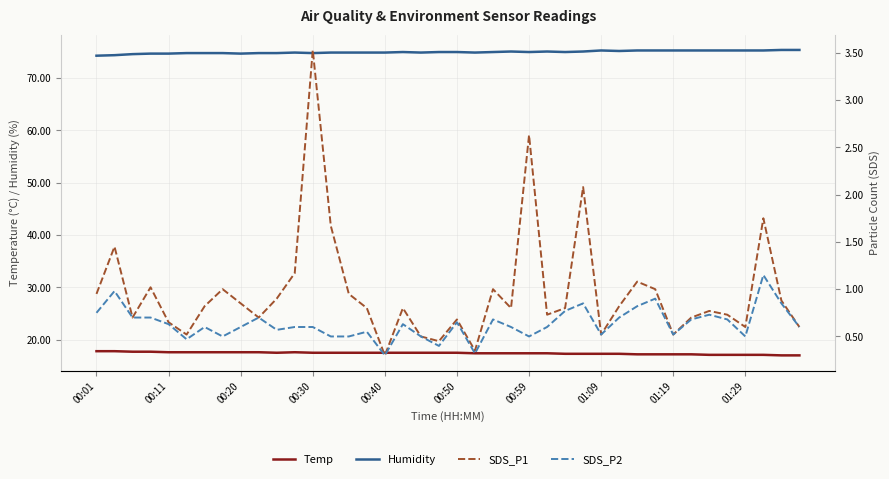

True or false: Temp and Humidity intersect in this chart.

False